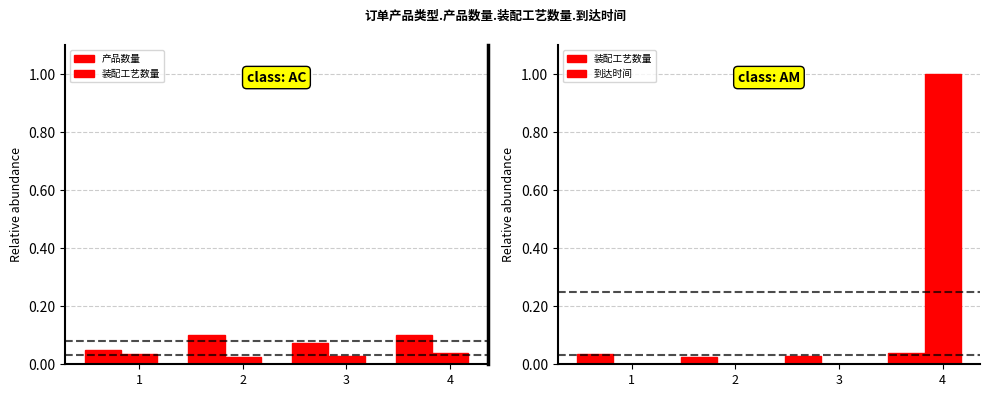

True or false: 装配工艺数量 has a value of 0.0 at 1.

True